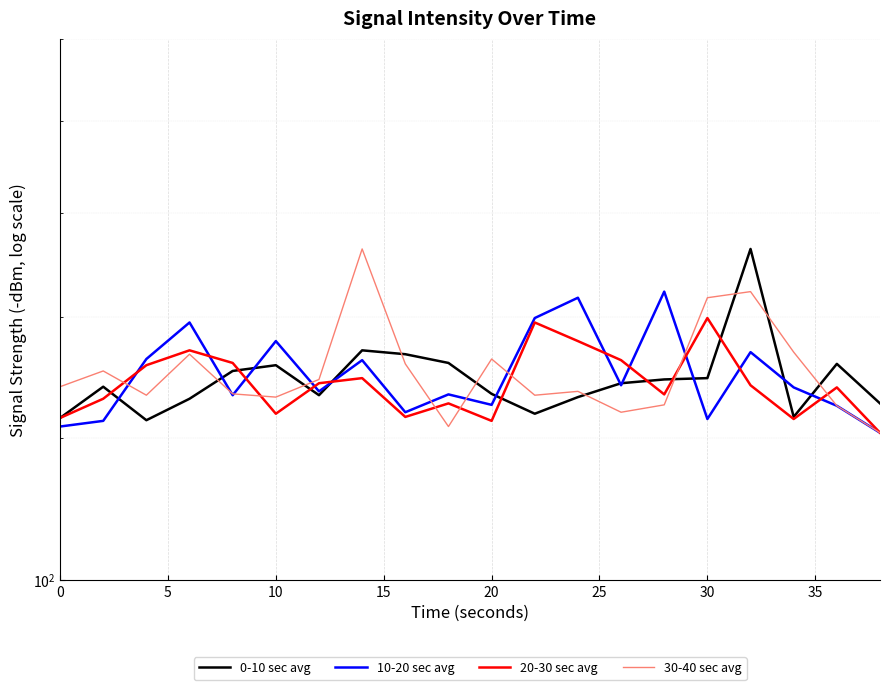

Count the number of categories in the chart.

20